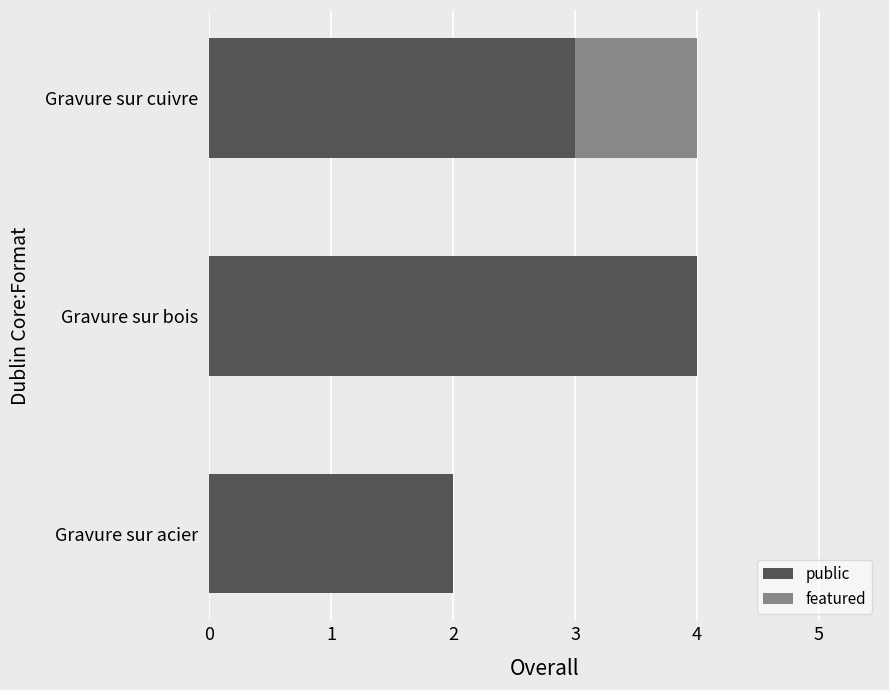

Is it true that public equals 1 at Gravure sur acier?

False